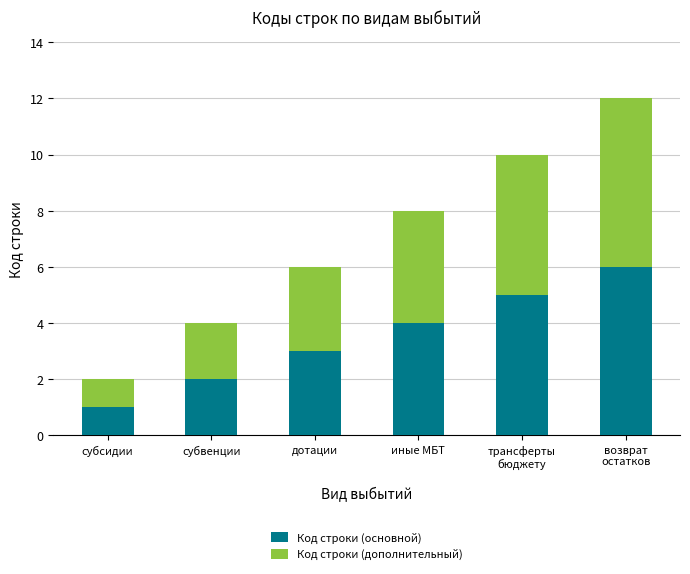

The value of Код строки (основной) at субвенции is 3. True or false?

False